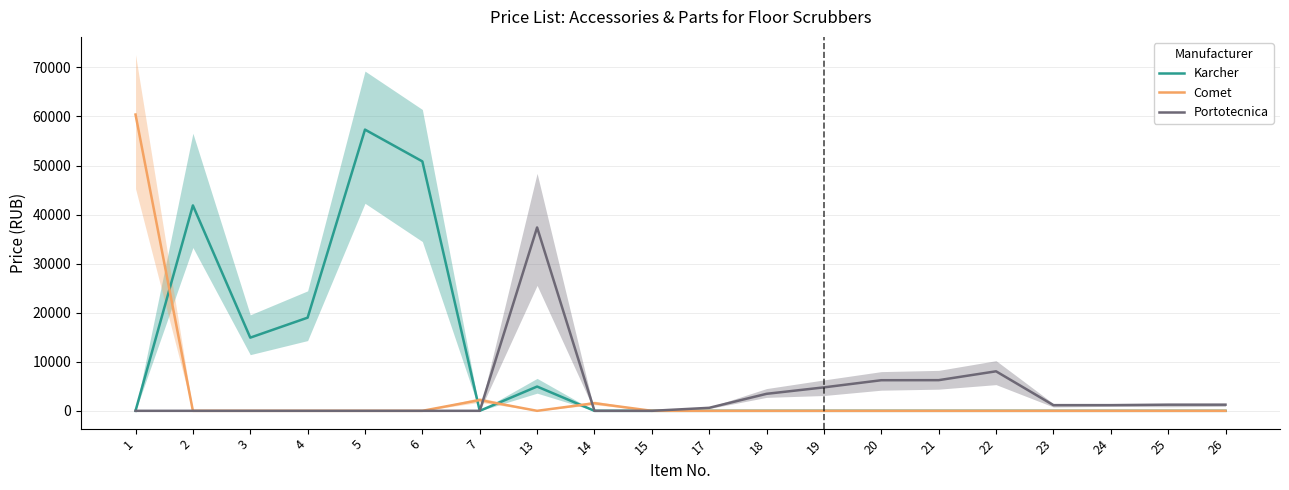

What is the greatest value displayed?

60392.5